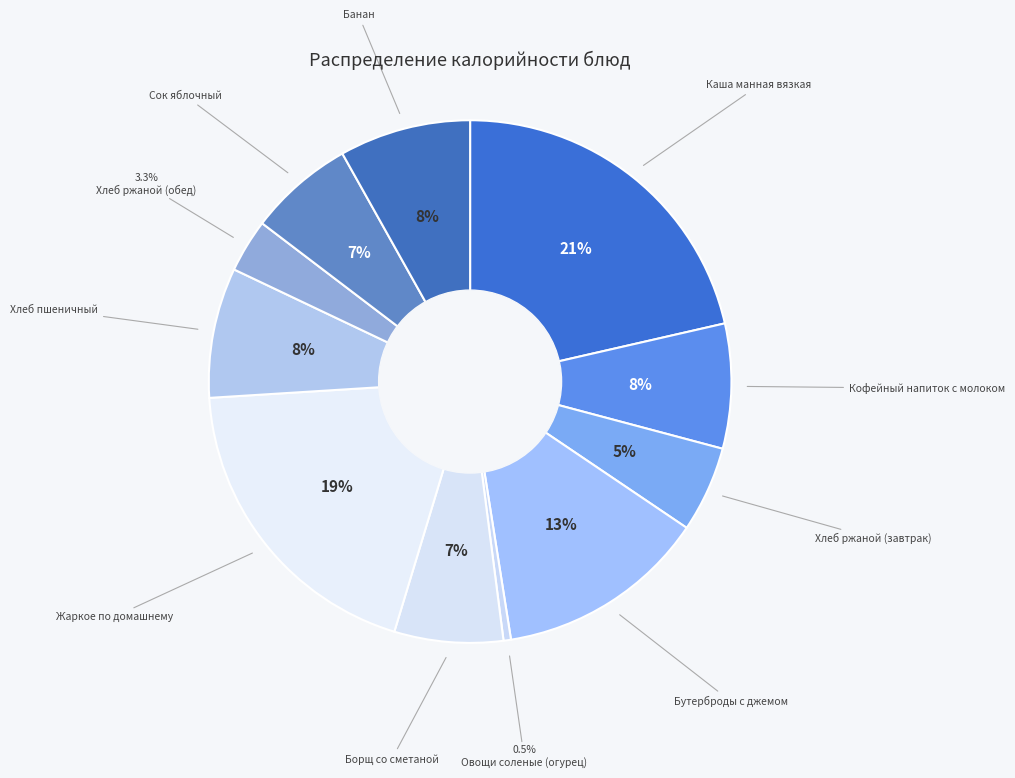

Which category has the smallest portion of the pie?

Овощи соленые (огурец)